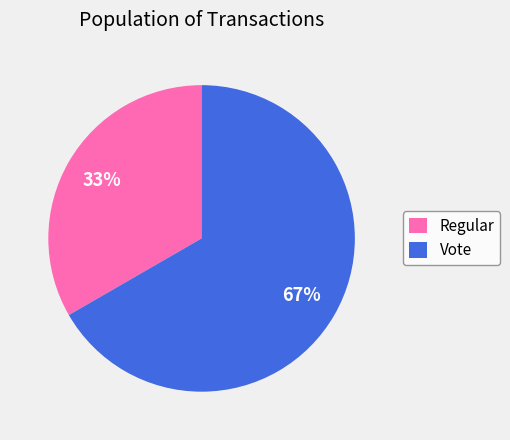

Which category has the biggest portion of the pie?

Vote